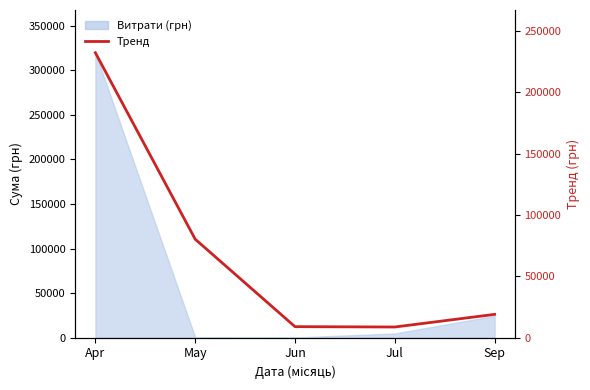

Reading left to right, list all the values displayed in this chart.

232364.9	80334.4	9017.4	8744.9	19043.1